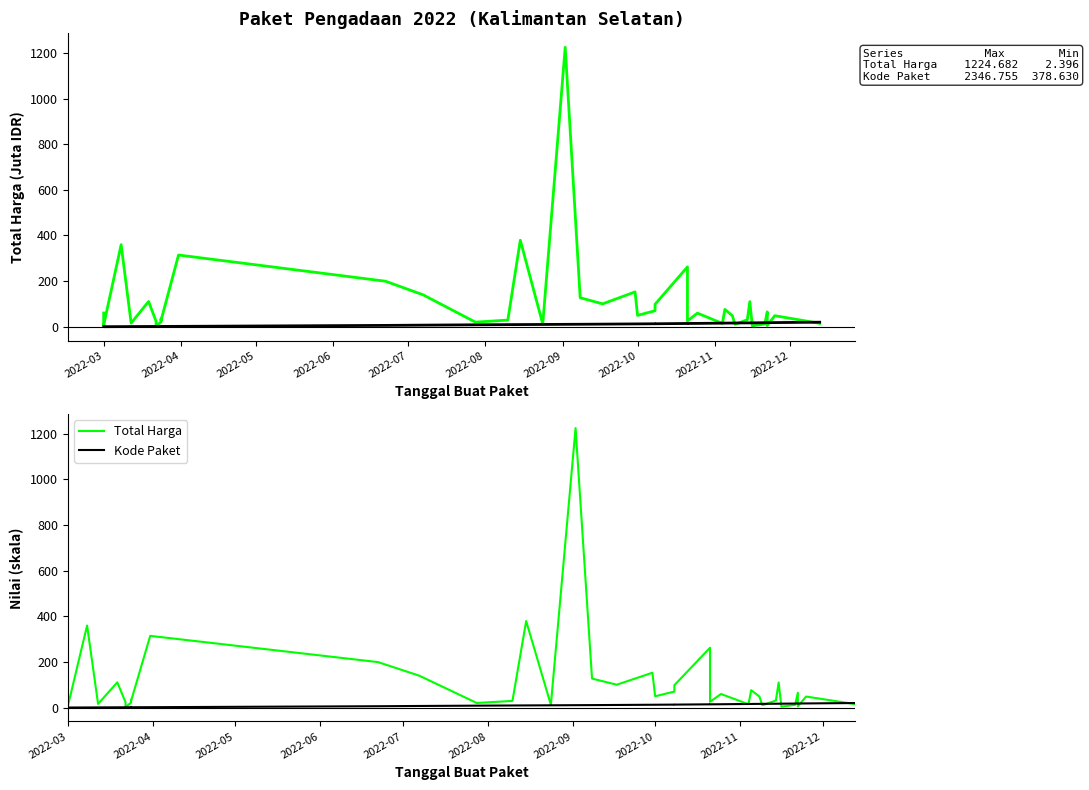

How many values in the Total Harga series exceed 48?

21